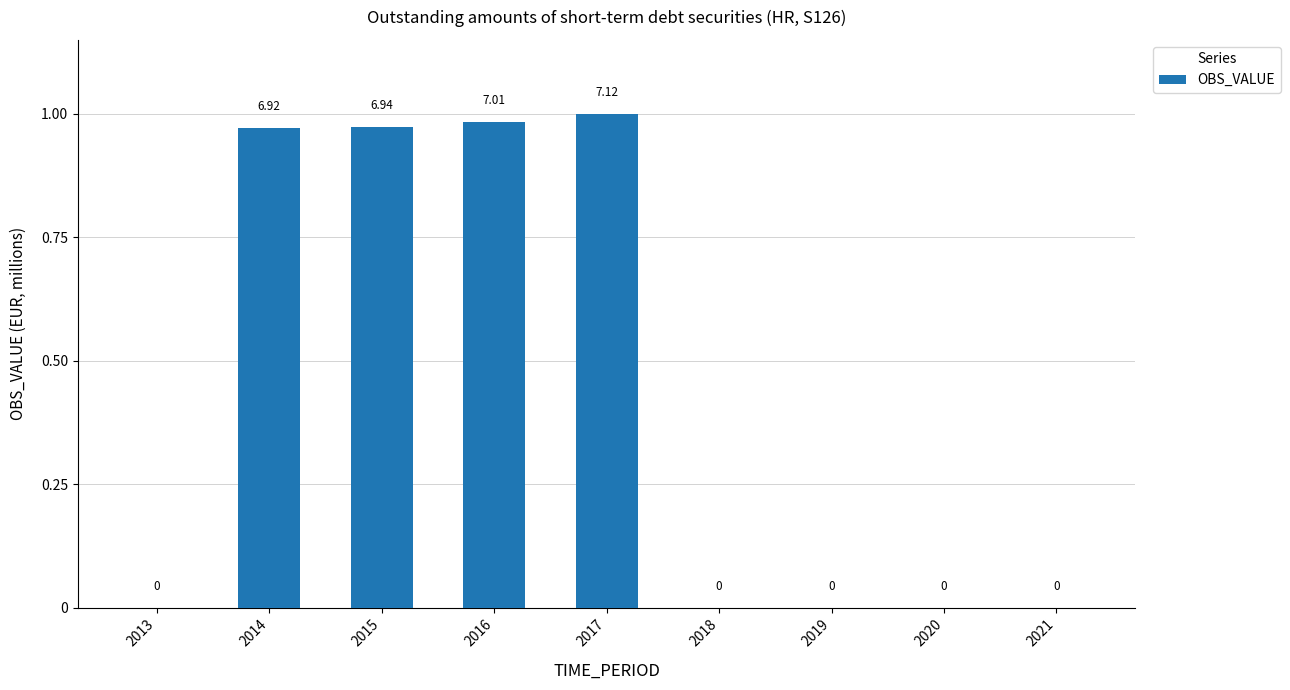

At which category does the chart reach its peak across all series?

2017